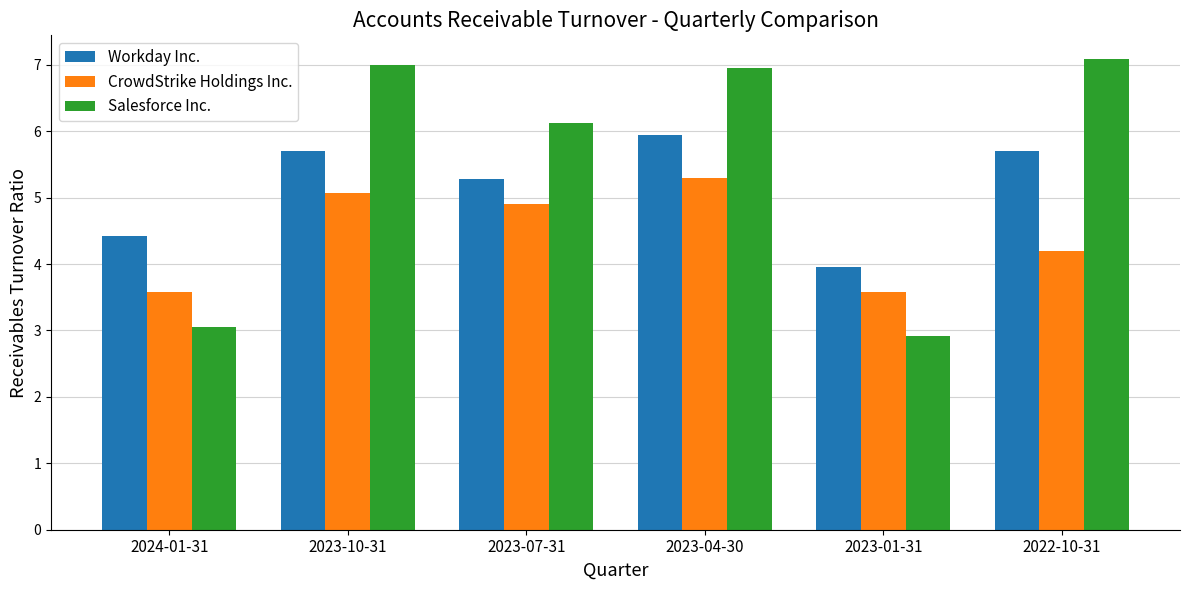

What is the sum of all Workday Inc. values?

31.0